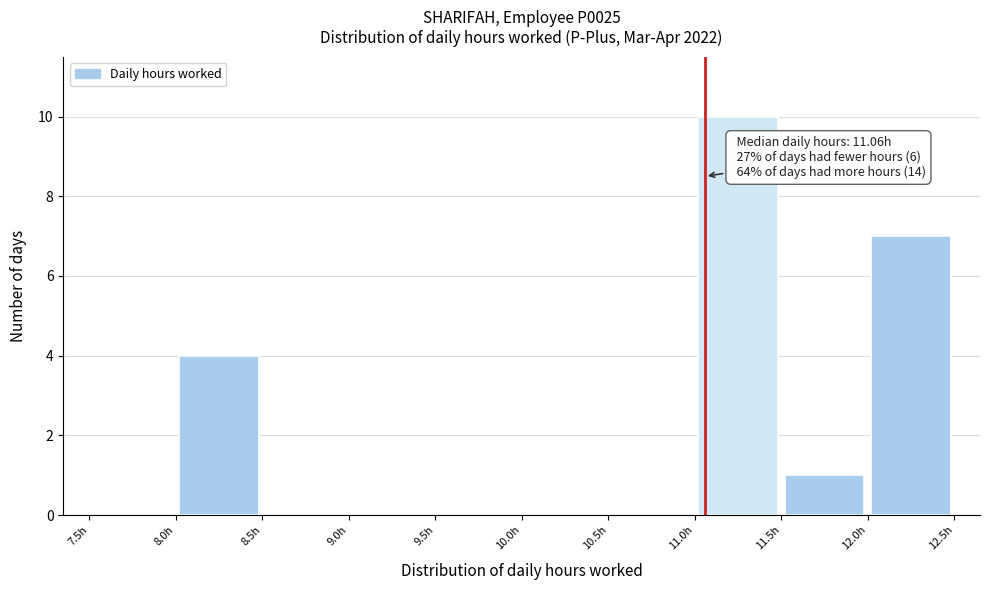

Which range on the x-axis has the tallest bar?

11.0 to 11.5